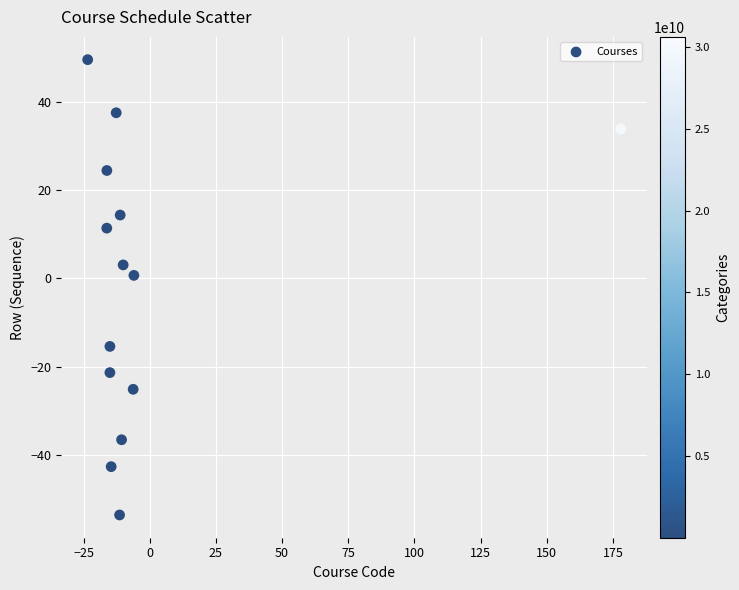

What is the range of Y values (max minus min)?

103.0